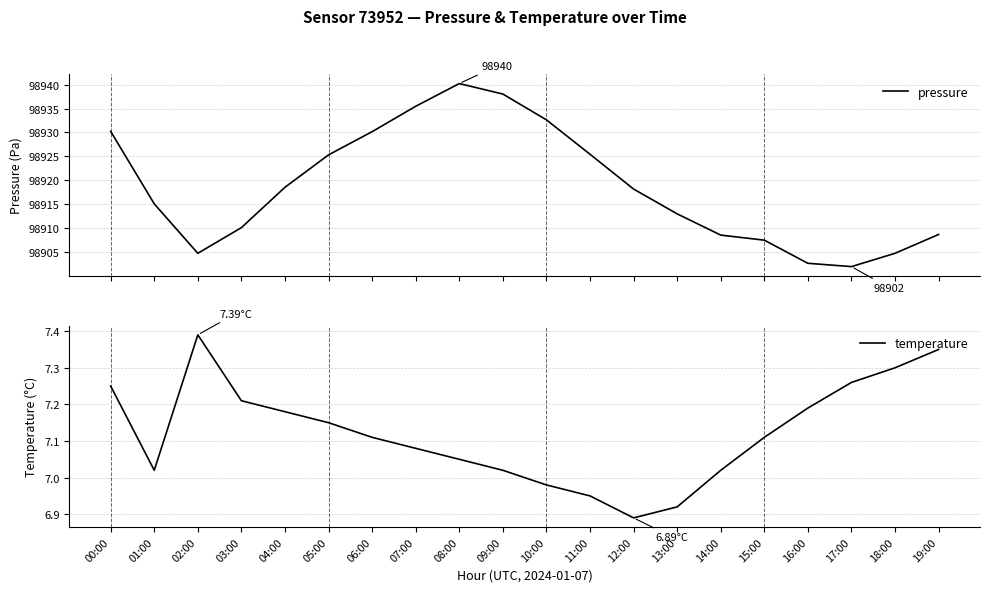

List the labels in order of temperature value, largest first.

02:00, 19:00, 18:00, 17:00, 00:00, 03:00, 16:00, 04:00, 05:00, 06:00, 15:00, 07:00, 08:00, 01:00, 09:00, 14:00, 10:00, 11:00, 13:00, 12:00